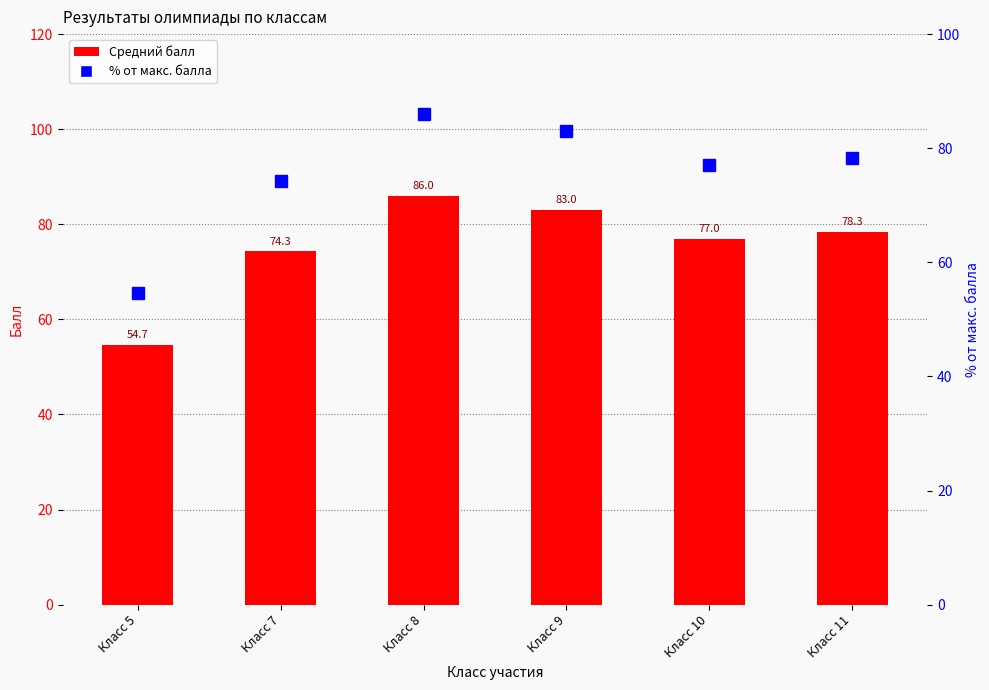

At how many categories does at least one series exceed 58?

5